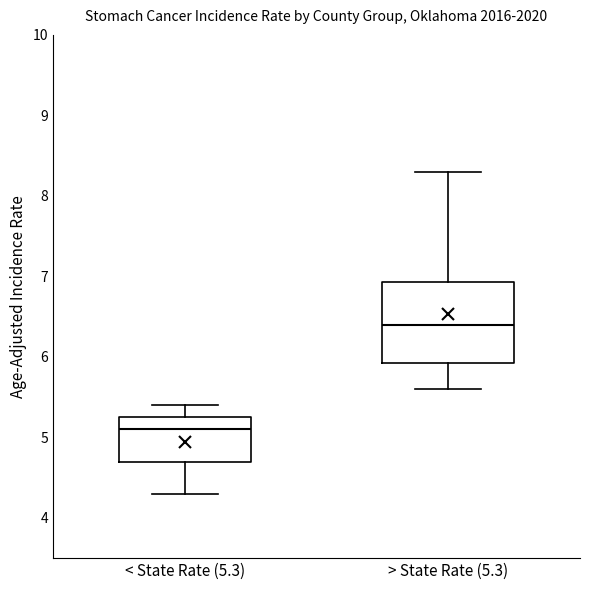

Which box has the lowest median line?

< State Rate (5.3)